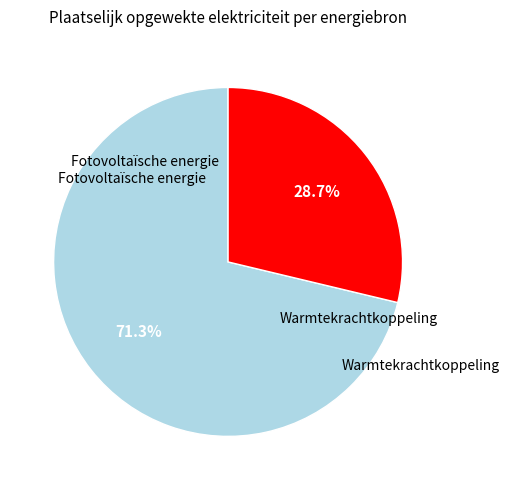

Is there a majority slice in this chart?

Yes